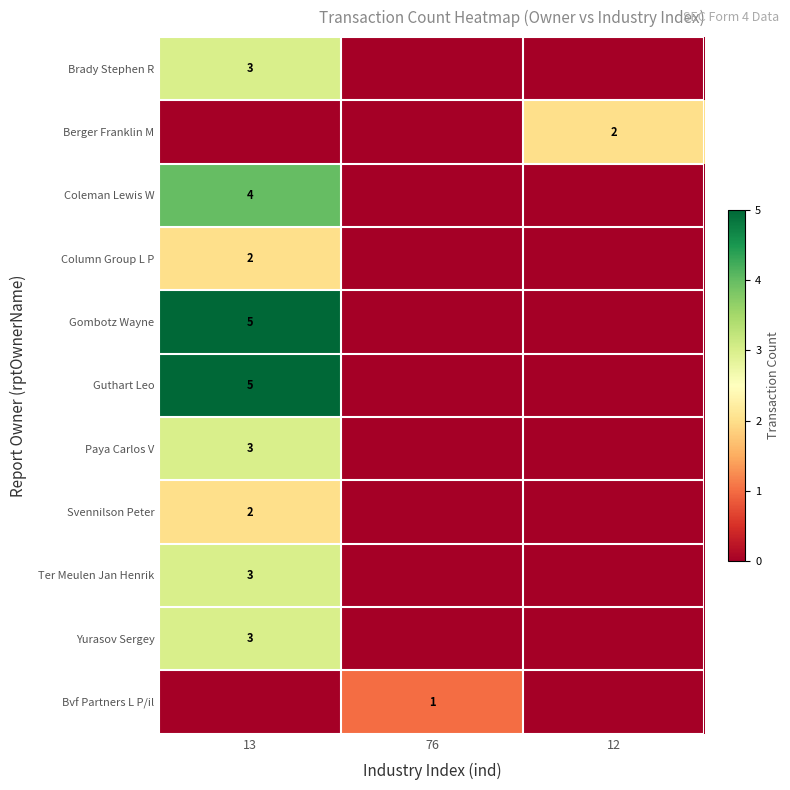

What is the difference between the highest and lowest values at 76?

1